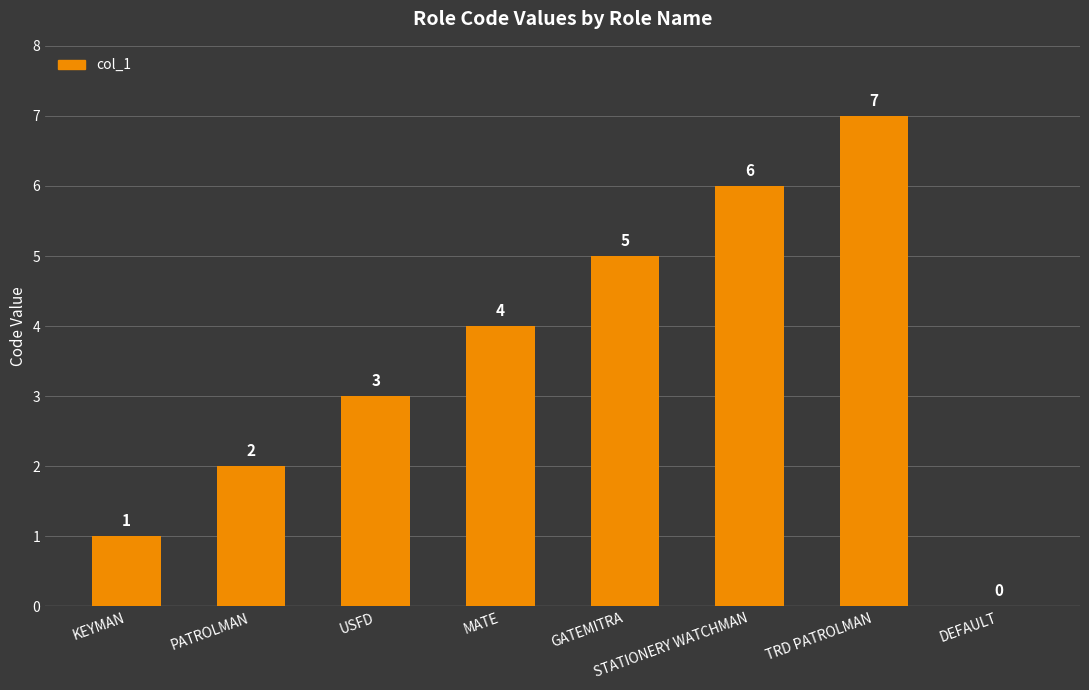

The value at MATE is 4. True or false?

True